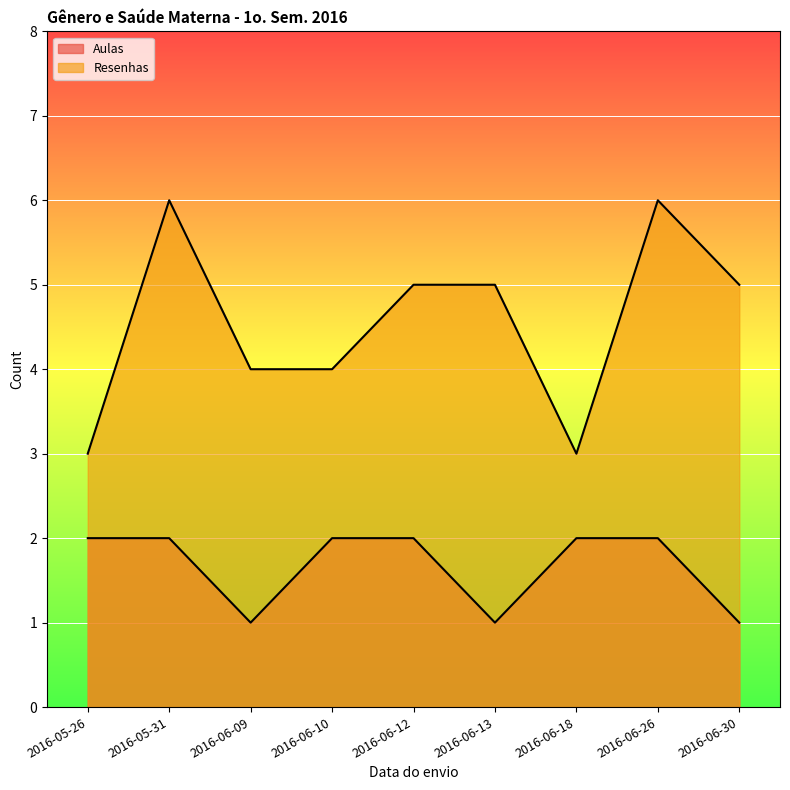

What value does the Resenhas series have at 2016-06-10?

4